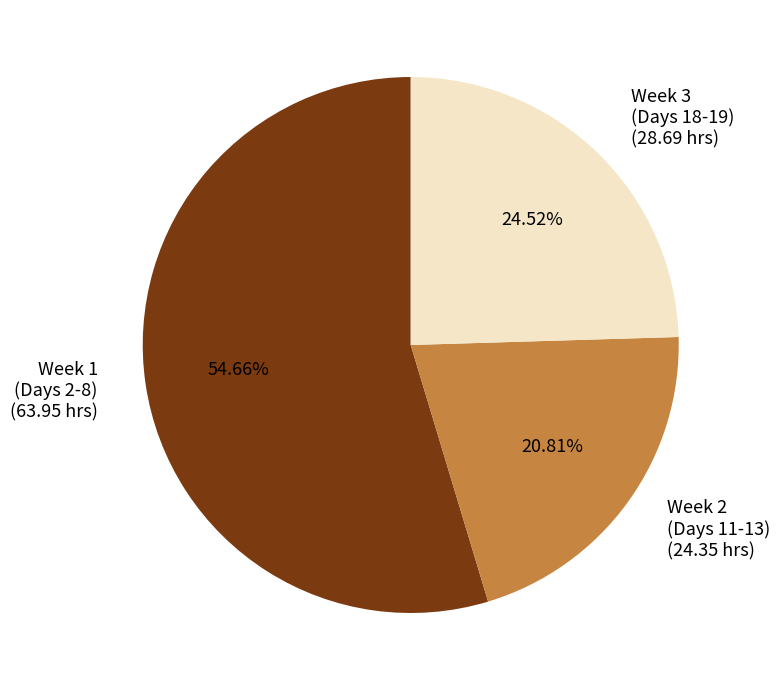

Rank the categories by value from highest to lowest.

Week 1 (Days 2-8) (63.95 hrs), Week 3 (Days 18-19) (28.69 hrs), Week 2 (Days 11-13) (24.35 hrs)